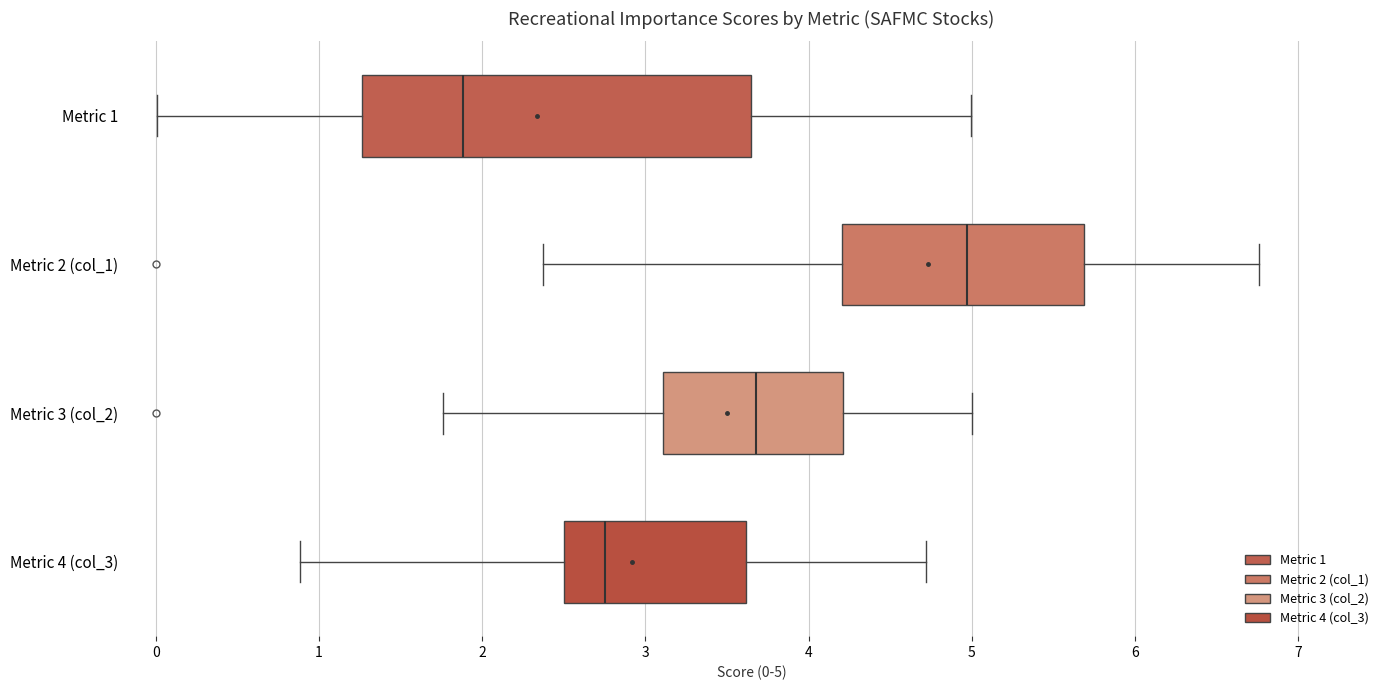

Reading bottom to top, read every box against the x-axis: the position of its median line, the range the box covers, and the ends of its whiskers. The values are not printed on the chart, so give them approximately, as read against the axis.

Metric 4 (col_3): median 2.8, box 2.5 to 3.6, whiskers 0.9 to 4.7
Metric 3 (col_2): median 3.7, box 3.1 to 4.2, whiskers 1.8 to 5.0
Metric 2 (col_1): median 5.0, box 4.2 to 5.7, whiskers 2.4 to 6.8
Metric 1: median 1.9, box 1.3 to 3.6, whiskers 0.0 to 5.0